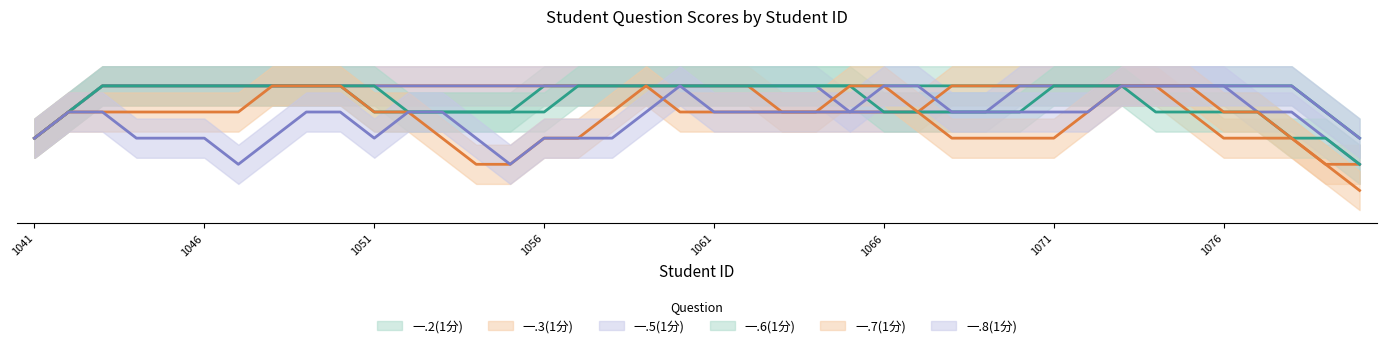

What is the difference between the highest and lowest values at 2022111045?

1